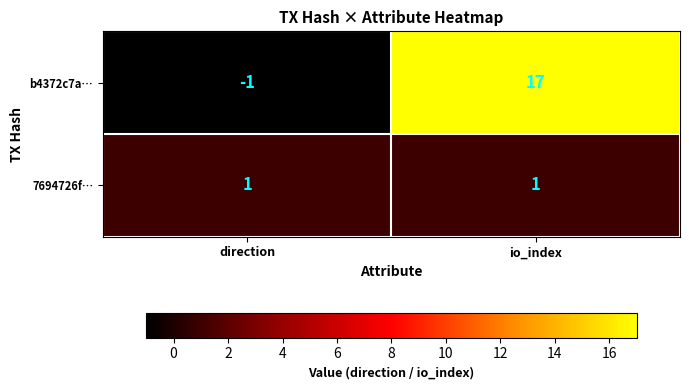

What is the greatest value displayed?

17